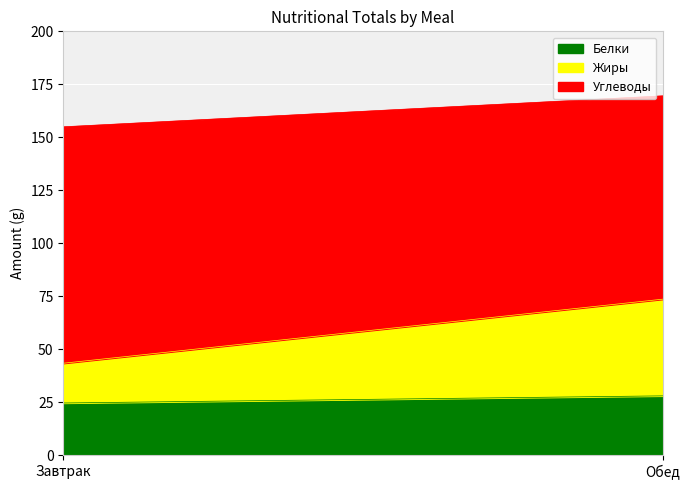

At which label is Жиры closest to 32?

Завтрак